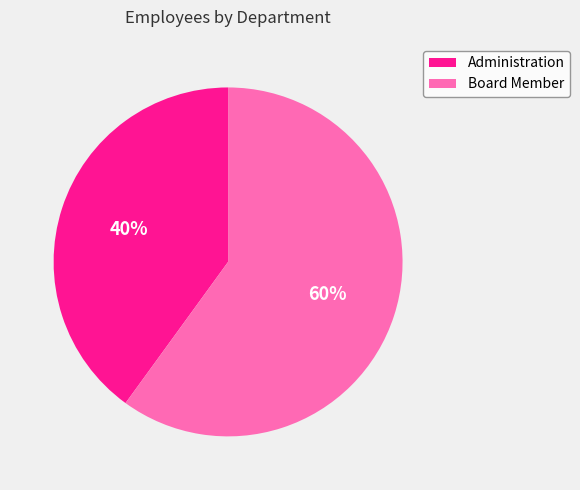

Approximately how many times larger is the value at Administration compared to Board Member?

0.7